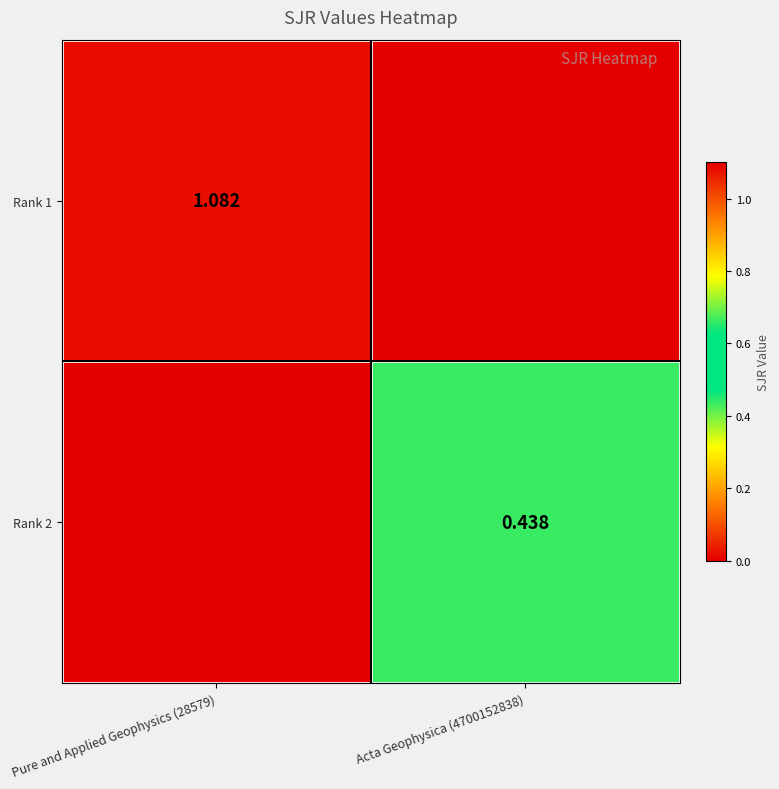

Which series has the widest spread of values?

Rank 1